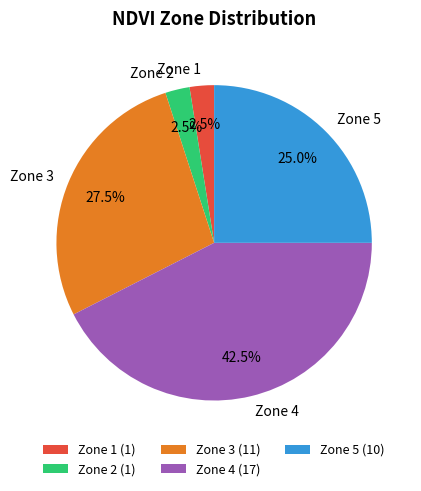

Does any single category account for the majority?

No